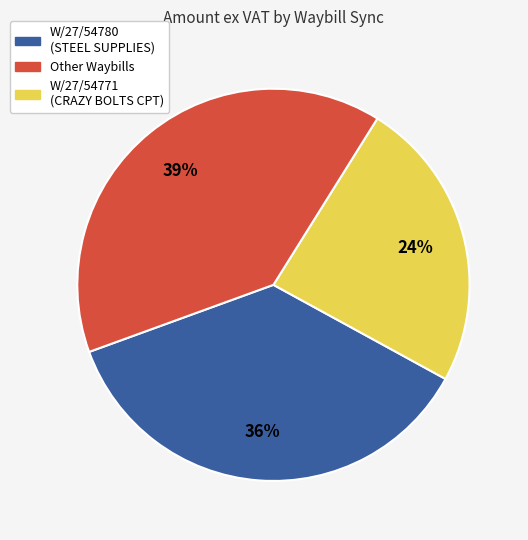

Does any single category account for the majority?

No